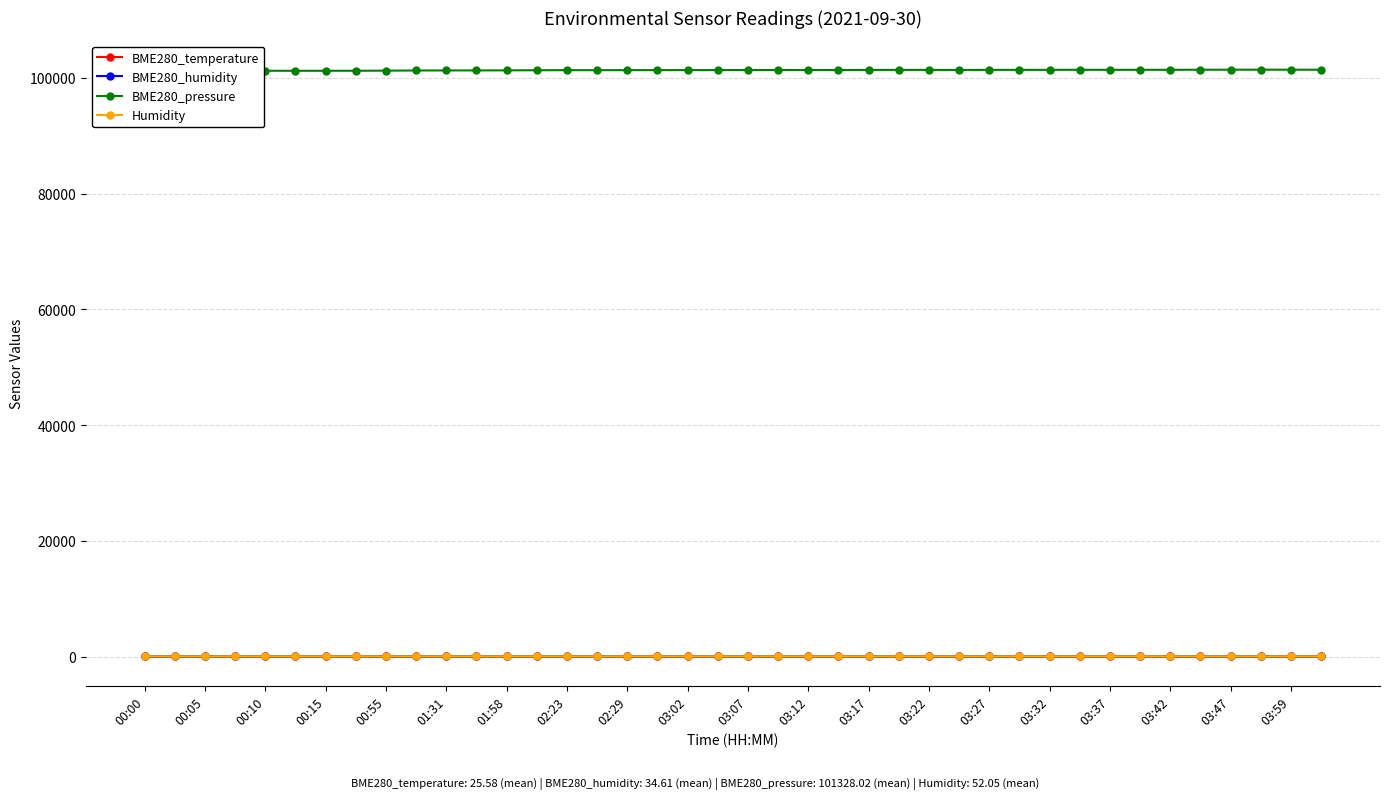

What value does the BME280_pressure series have at 27?

101366.8